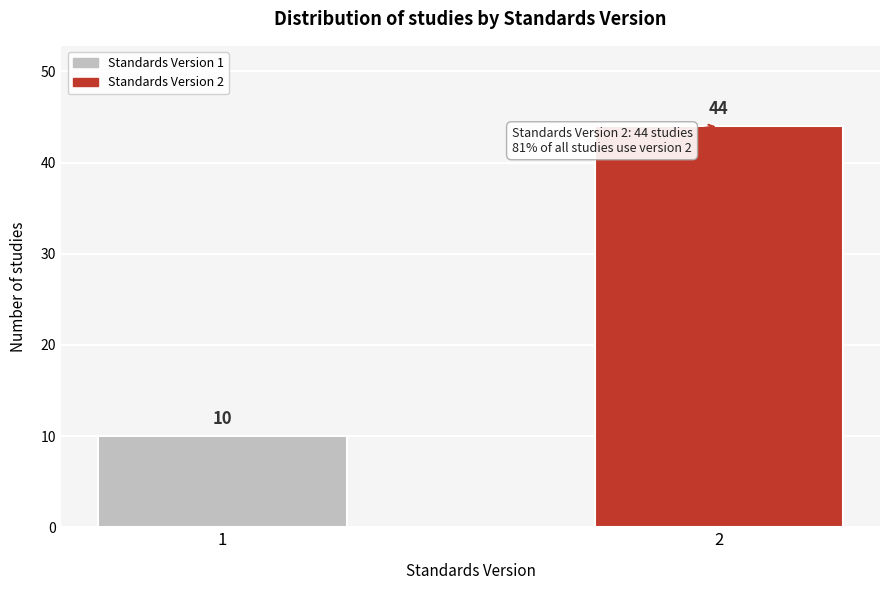

Reading left to right, what are all the values shown in this chart?

10	44